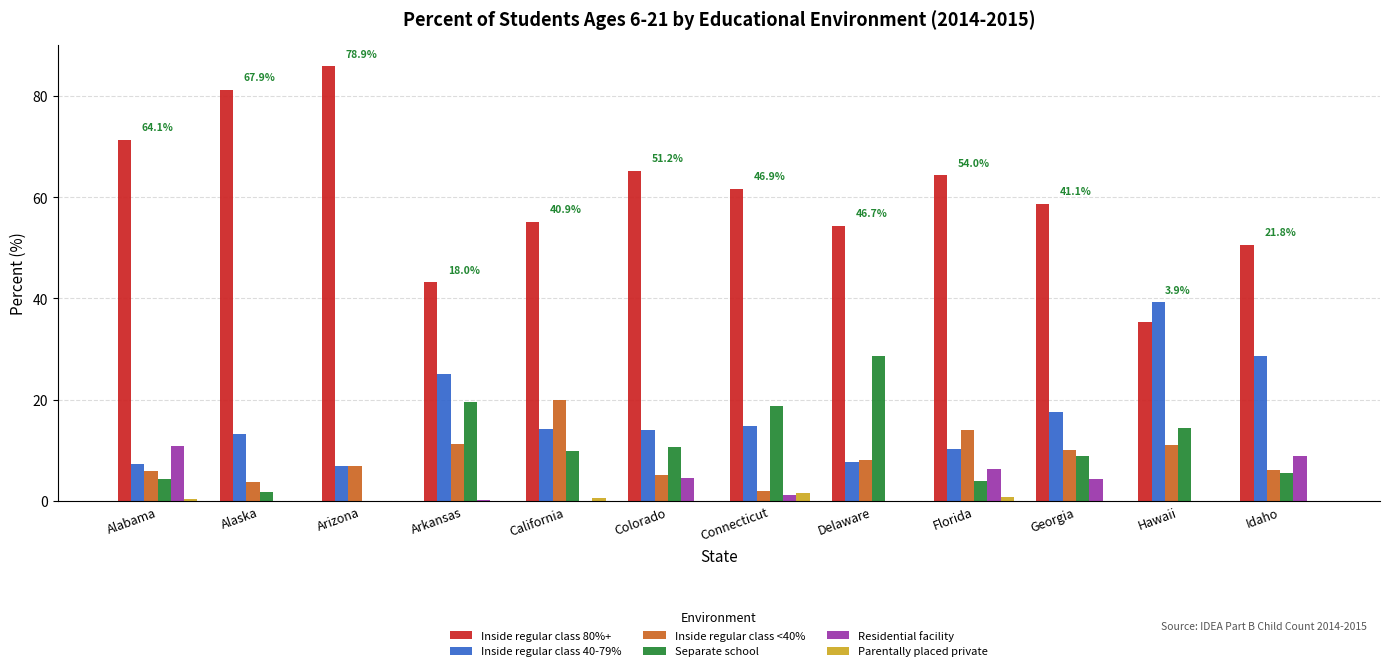

What is the greatest value displayed?

85.8